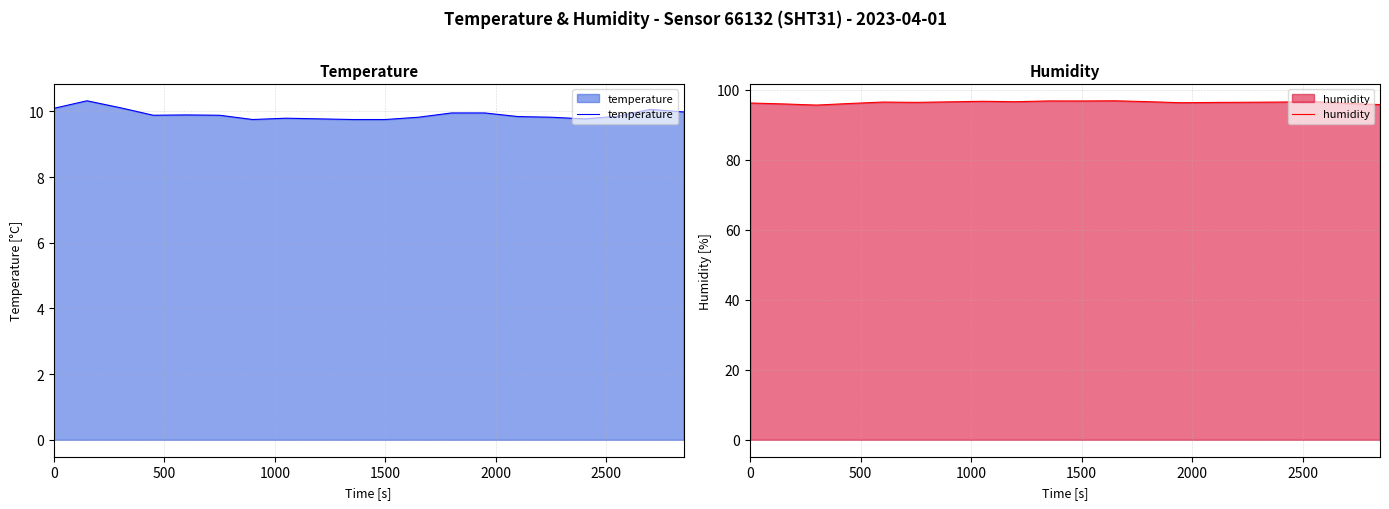

In temperature, how many points are higher than both neighbors (excluding endpoints)?

4